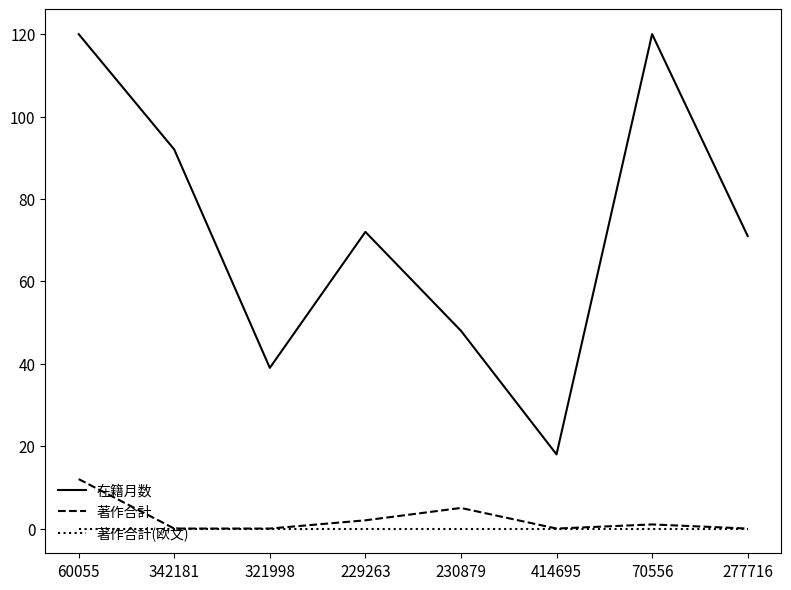

Rank the series by their maximum value, from lowest to highest.

著作合計(欧文), 著作合計, 在籍月数